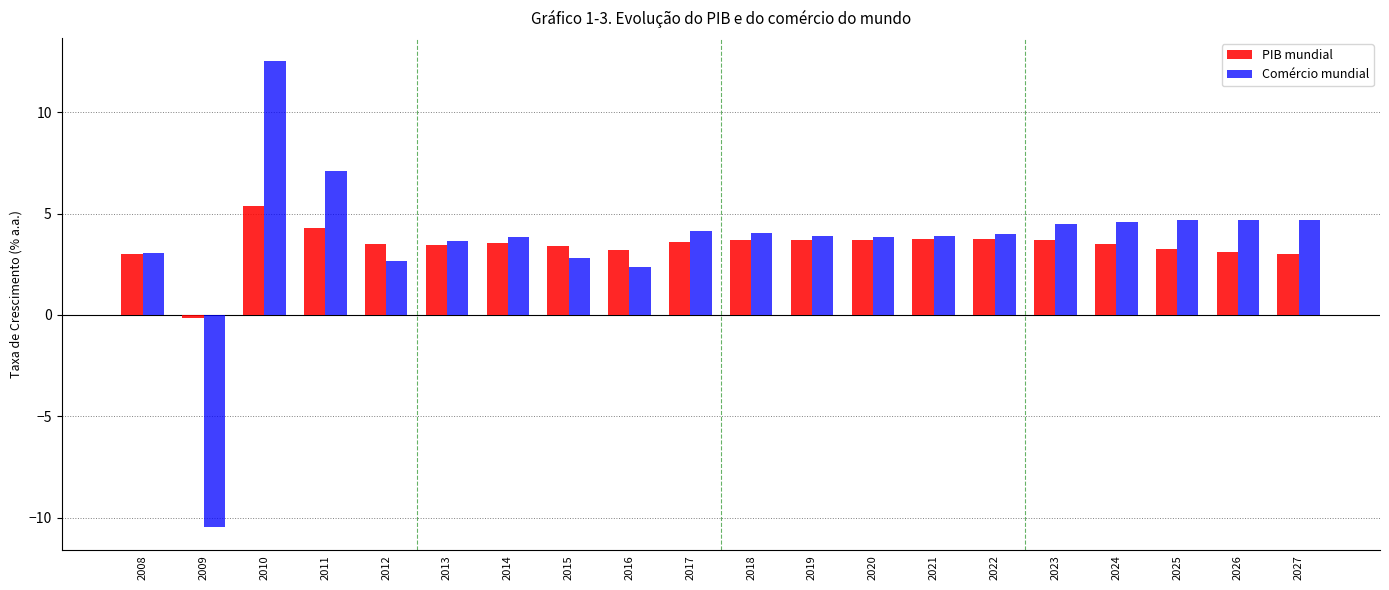

At how many categories does at least one series exceed 6?

2